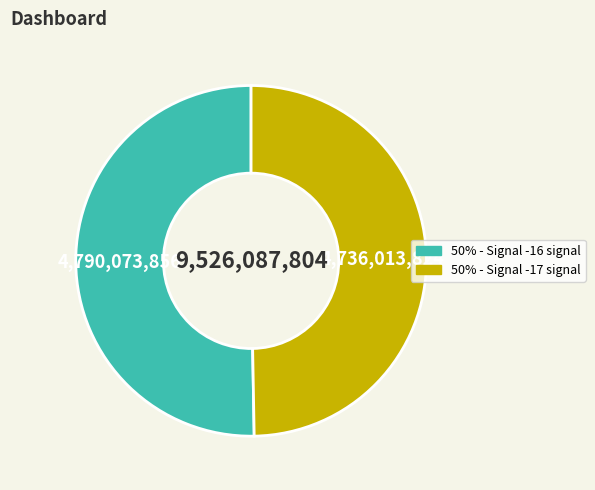

Is there a majority slice in this chart?

Yes